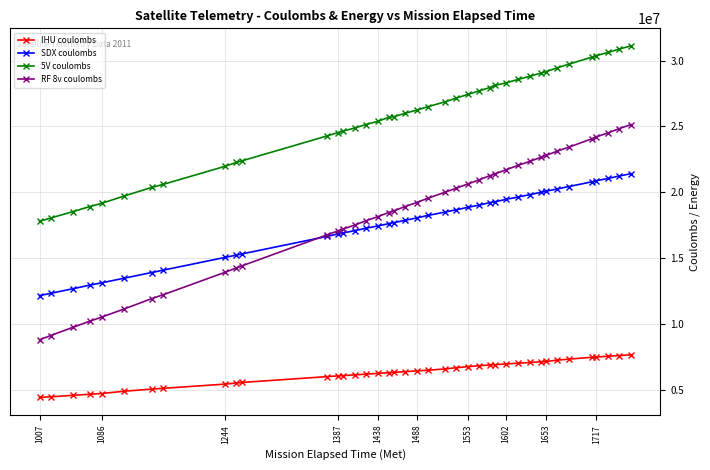

What is the difference between the maximum and second lowest values in the SDX coulombs series?

9071280